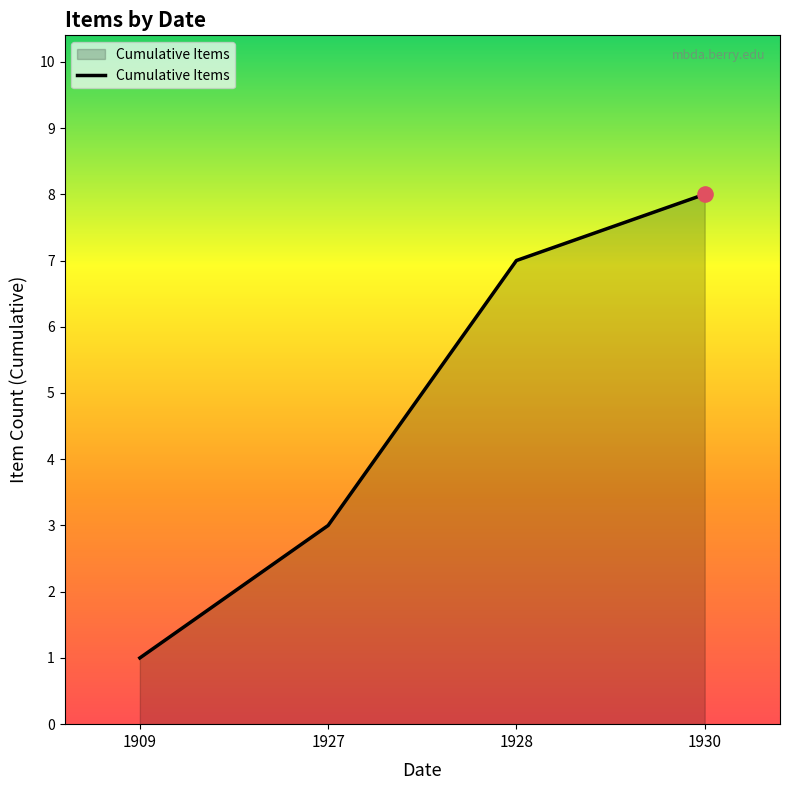

What is the change in value from 1909 to 1928?

+6